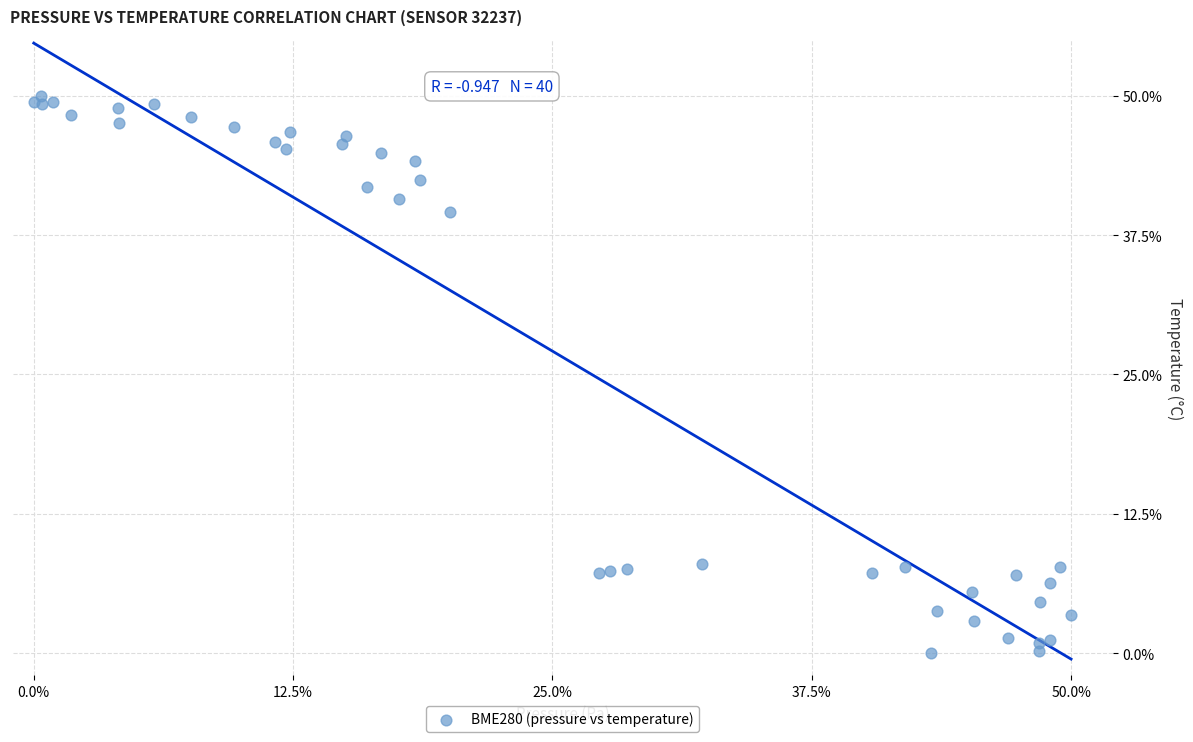

What Y value in the scatter plot is closest to 25?

39.6